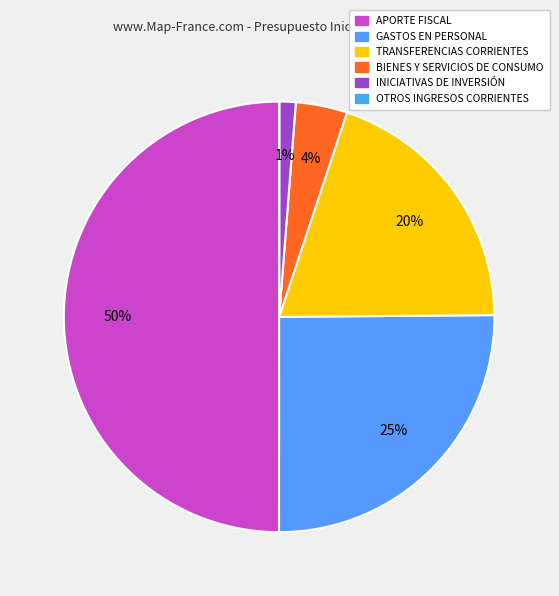

The GASTOS EN PERSONAL slice represents 15% of the pie. True or false?

False